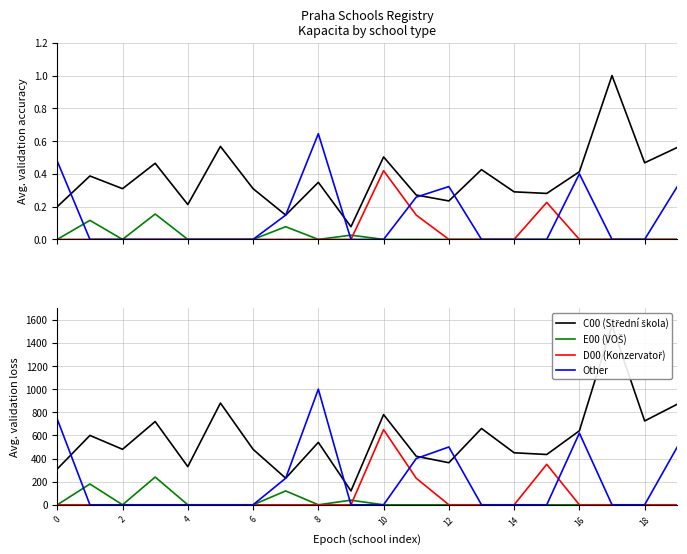

Rank the series at 13 from highest to lowest value.

C00 (Střední škola), E00 (VOŠ), D00 (Konzervatoř), Other